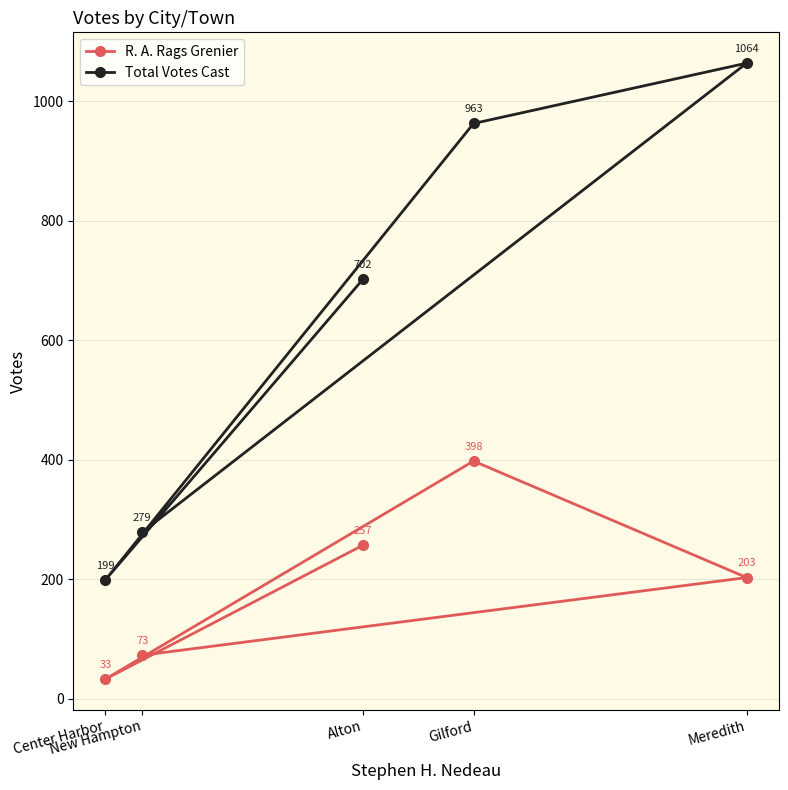

Where is the first local maximum for R. A. Rags Grenier?

Gilford